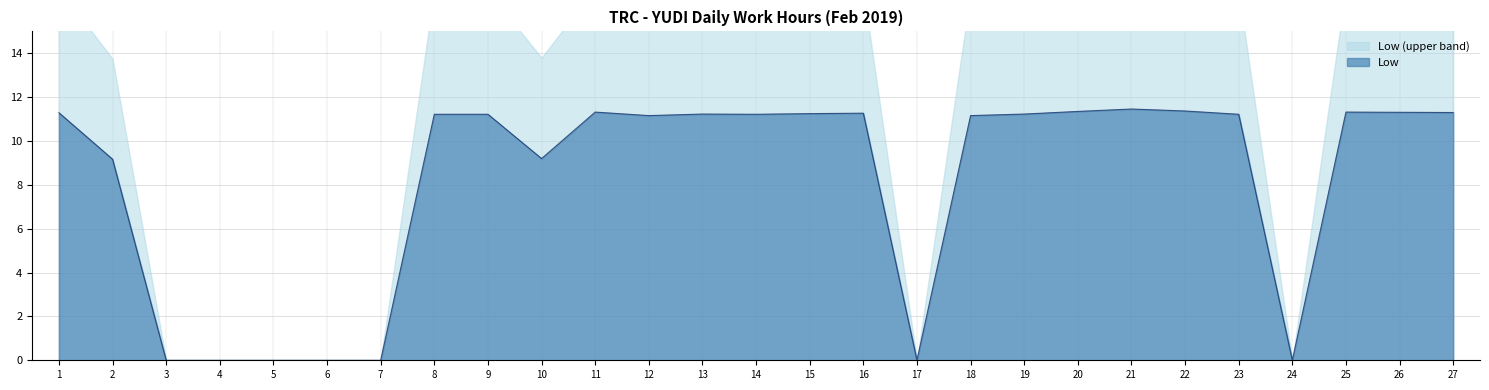

How many points are lower than both their immediate neighbors (excluding endpoints)?

5